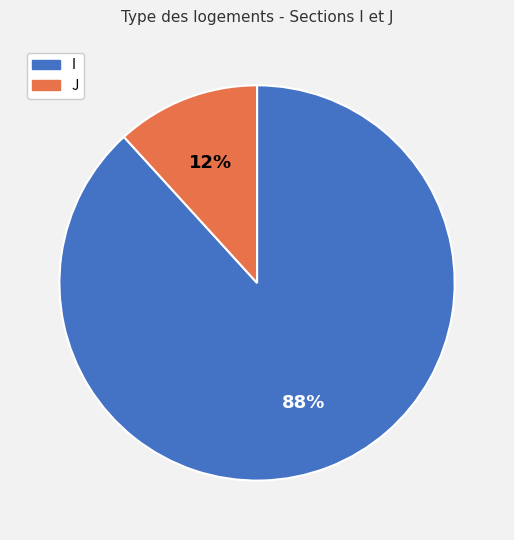

Rank the categories by value from highest to lowest.

I, J